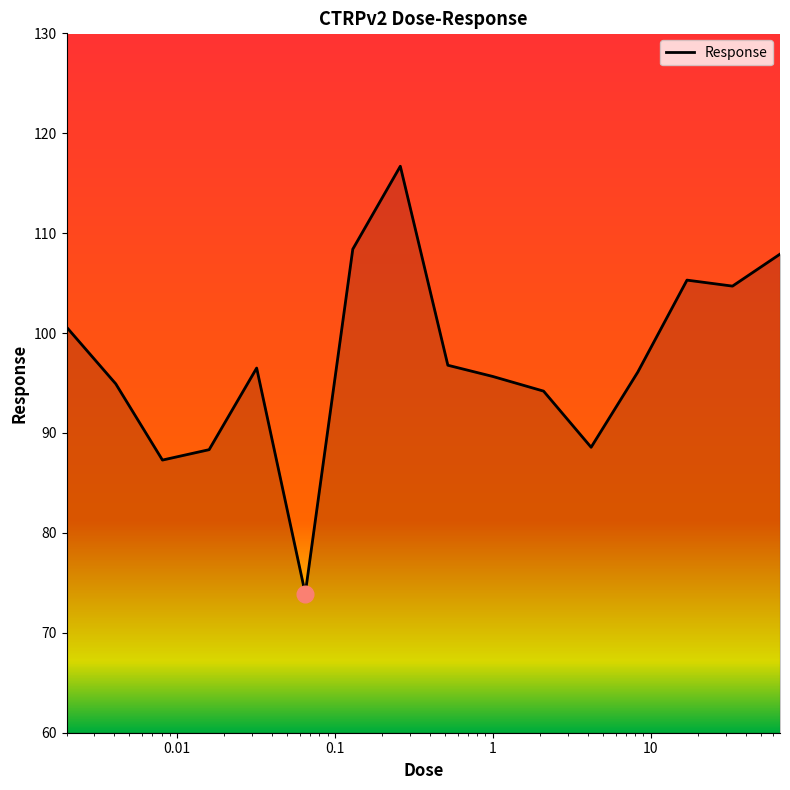

What is the smallest value displayed?

73.9